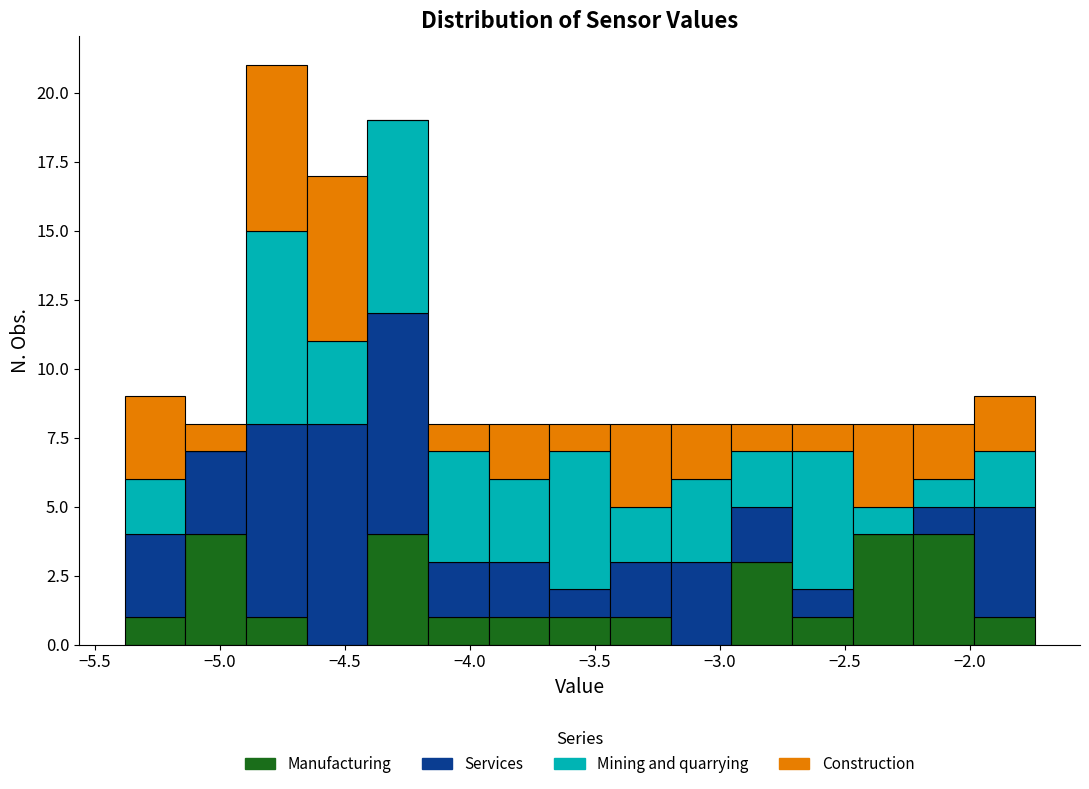

Which range on the x-axis has the tallest stacked bar (by total height)?

-4.90 to -4.65